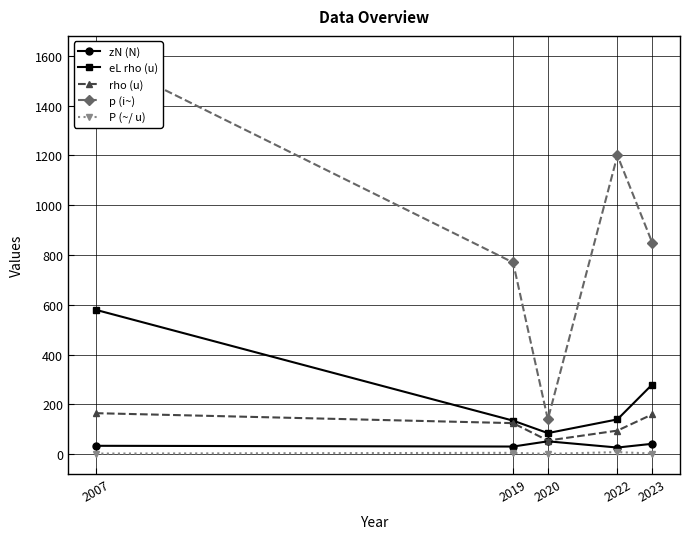

At 2022, list the series in order from smallest to largest.

P (~/ u), zN (N), rho (u), eL rho (u), p (i~)